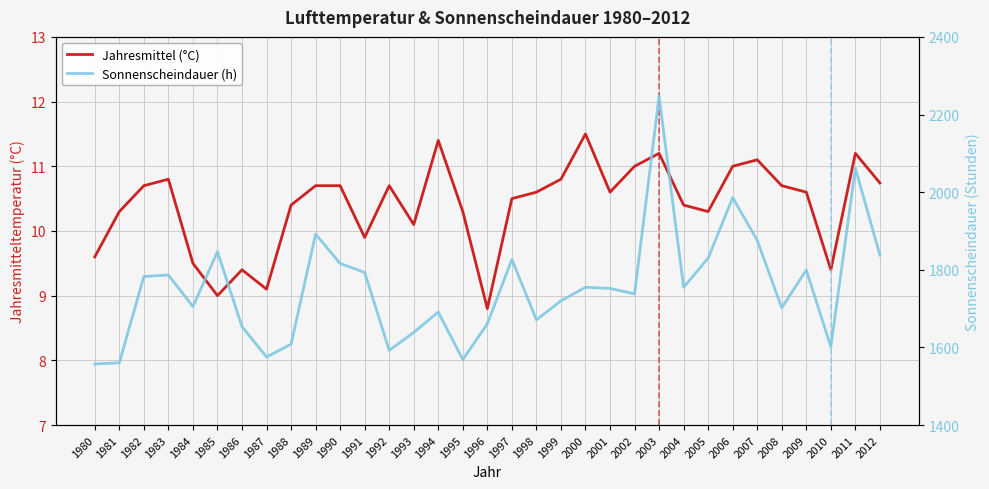

Reading left to right, list all the values displayed in this chart.

Jahresmittel (°C): 9.6	10.3	10.7	10.8	9.5	9.0	9.4	9.1	10.4	10.7	10.7	9.9	10.7	10.1	11.4	10.3	8.8	10.5	10.6	10.8	11.5	10.6	11.0	11.2	10.4	10.3	11.0	11.1	10.7	10.6	9.4	11.2	10.7
Sonnenscheindauer (h): 1557.4	1560.3	1782.7	1786.6	1705.2	1846.4	1653.7	1575.3	1608.5	1891.9	1816.3	1793.2	1592.4	1638.7	1691.1	1568.5	1660.8	1826.9	1671.0	1720.0	1755.0	1752.0	1738.0	2247.0	1755.0	1830.0	1986.0	1875.9	1701.9	1799.5	1601.5	2061.9	1837.8